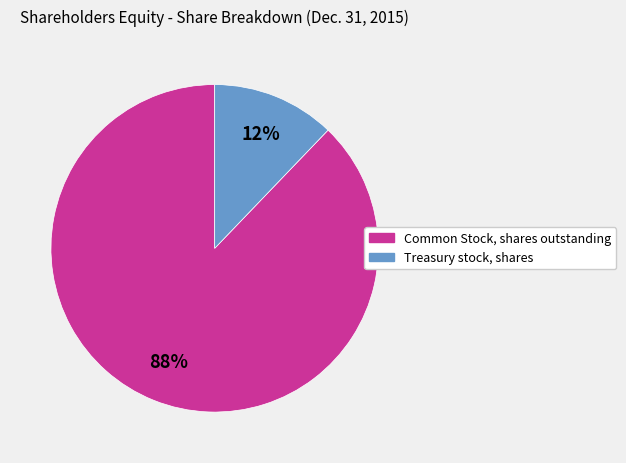

To the nearest percent, what is the difference between the Treasury stock, shares and Common Stock, shares outstanding slice percentages?

76%